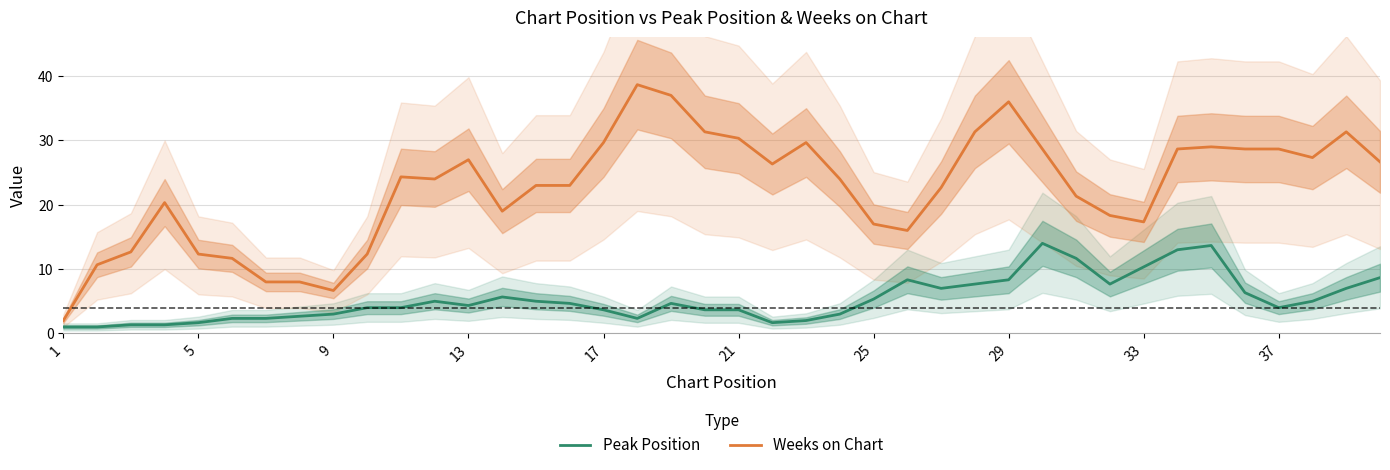

In Weeks on Chart, how many points are lower than both neighbors (excluding endpoints)?

7